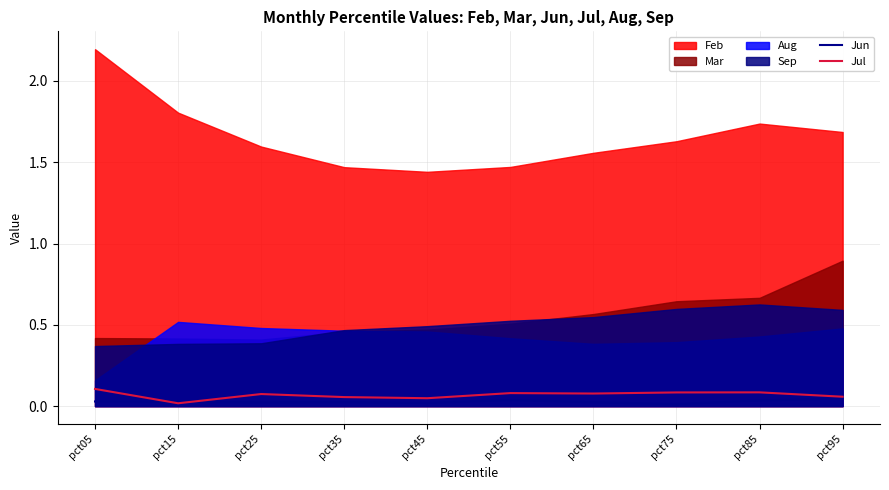

True or false: Jul has a value of 0.0 at pct45.

True